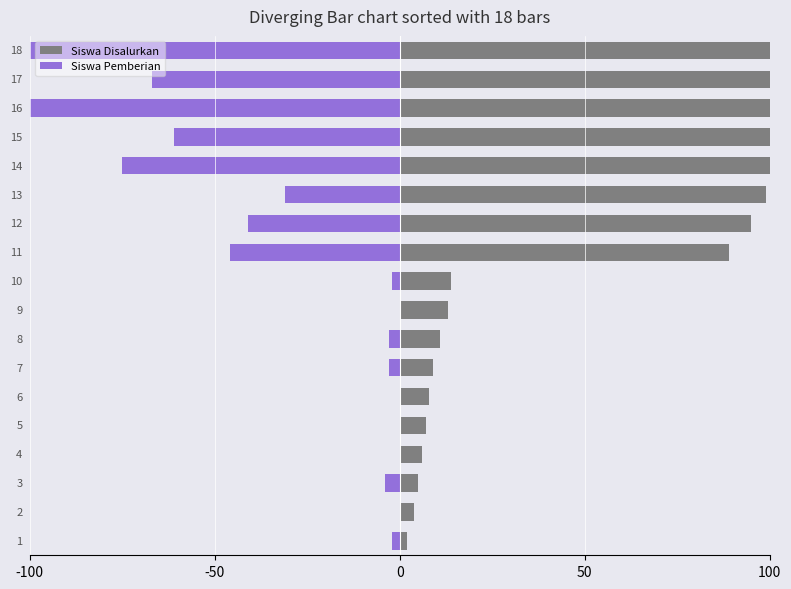

Where is Siswa Disalurkan nearest to the value 157?

14